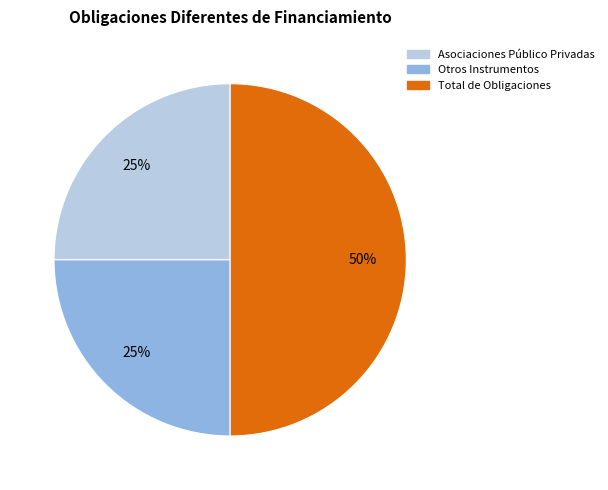

What is the largest slice in the pie chart?

Total de Obligaciones